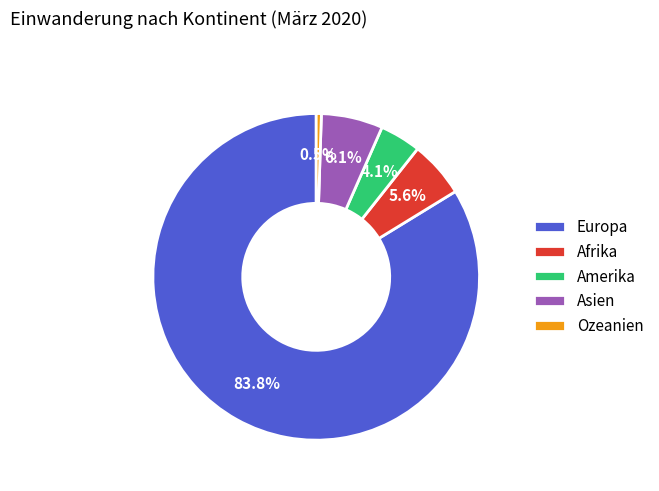

What is the ratio of the value at Amerika to the value at Asien?

0.7